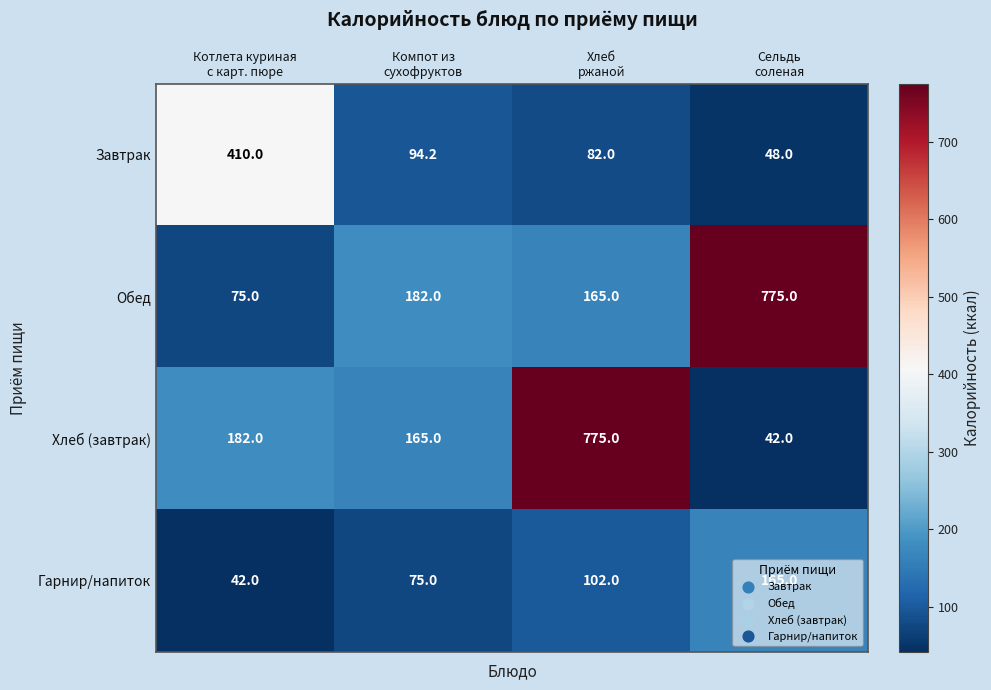

What is the average value of the Хлеб (завтрак) series?

291.0